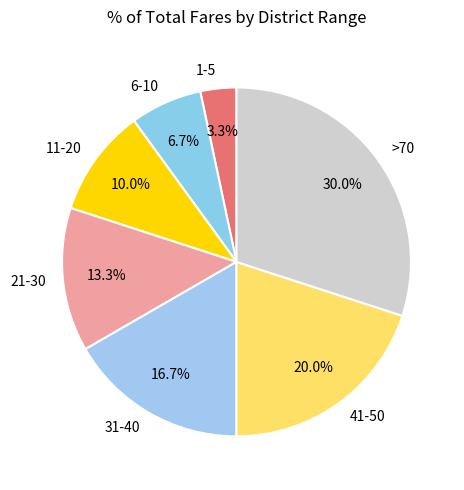

Is it true that 1-5 is 3% of the pie?

True